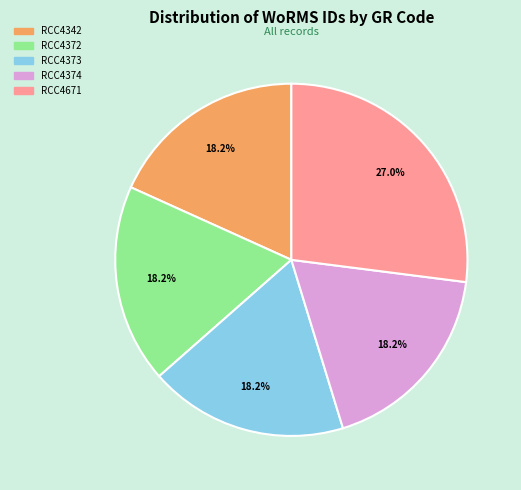

Is RCC4373 the majority of the pie?

No